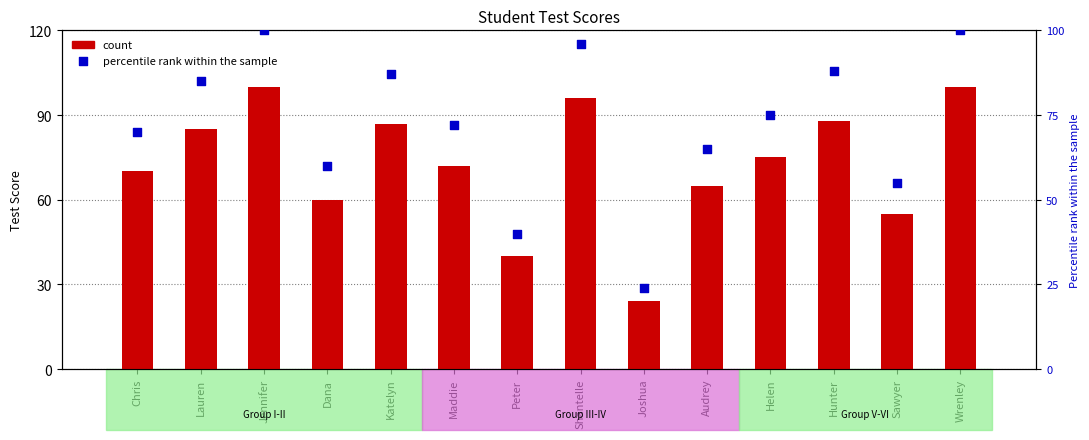

Which series contains the lowest Y value?

Test Score